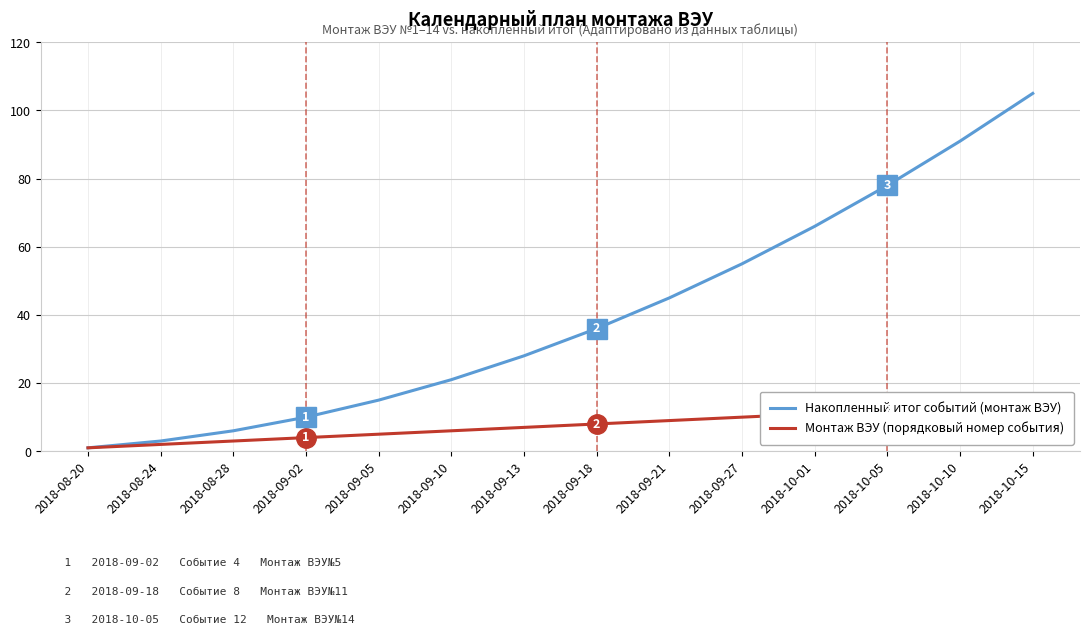

Rank the series by their maximum value, from highest to lowest.

Накопленный итог событий (монтаж ВЭУ), Монтаж ВЭУ (порядковый номер события)